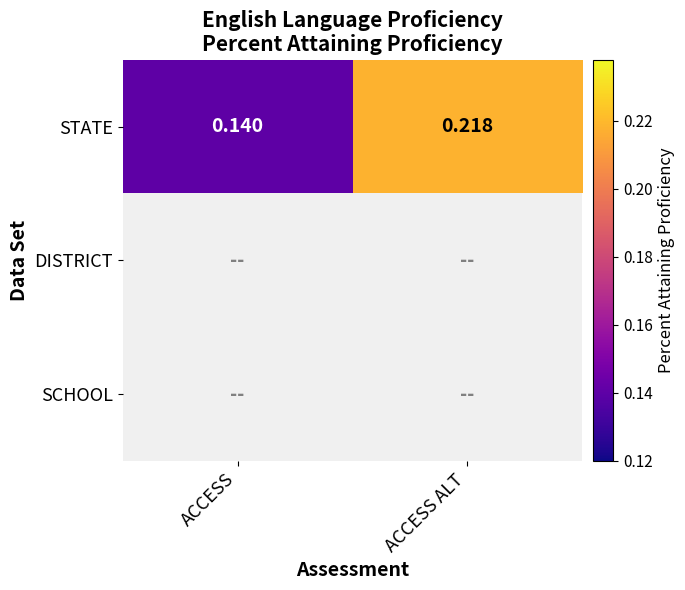

Count the number of categories in the chart.

2